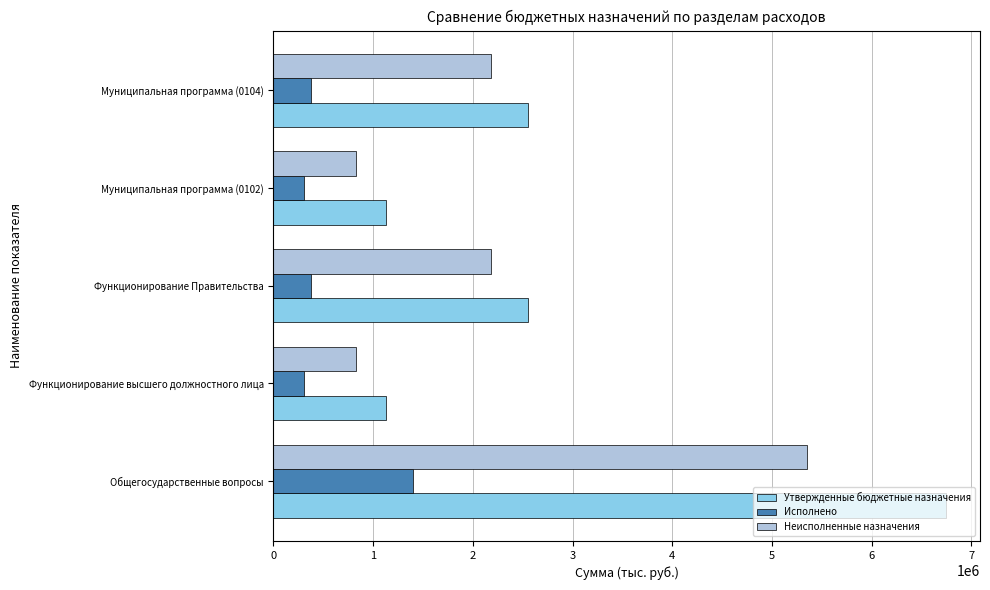

Is it true that Утвержденные бюджетные назначения equals 2555215.6 at Функционирование Правительства?

True